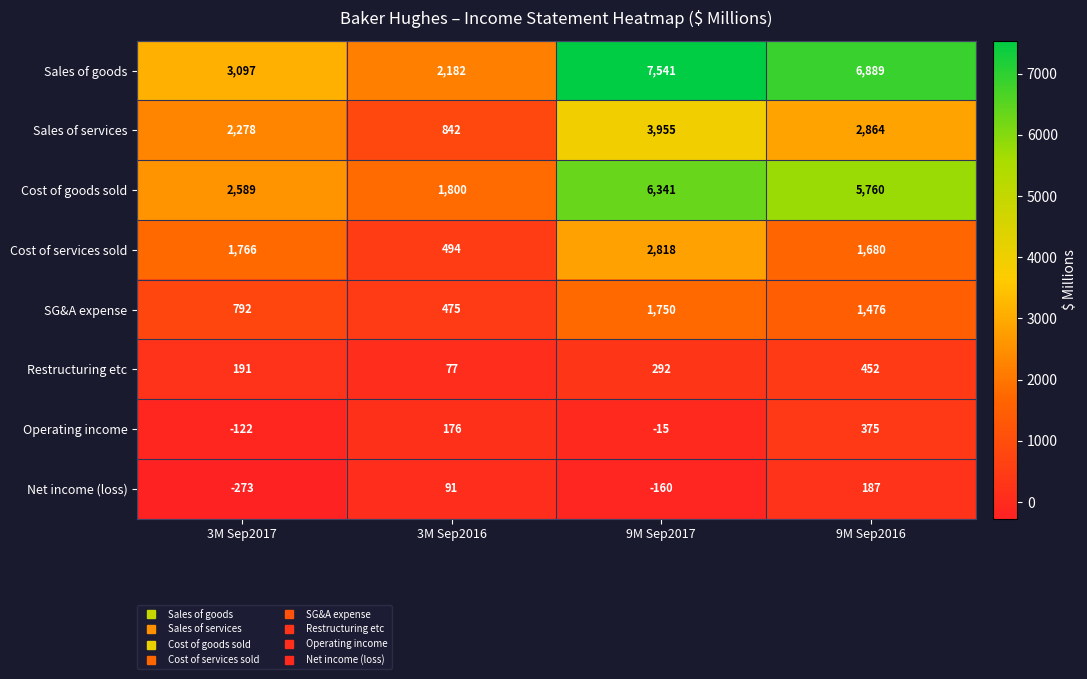

At which category is the sum across all series the highest?

9M Sep2017